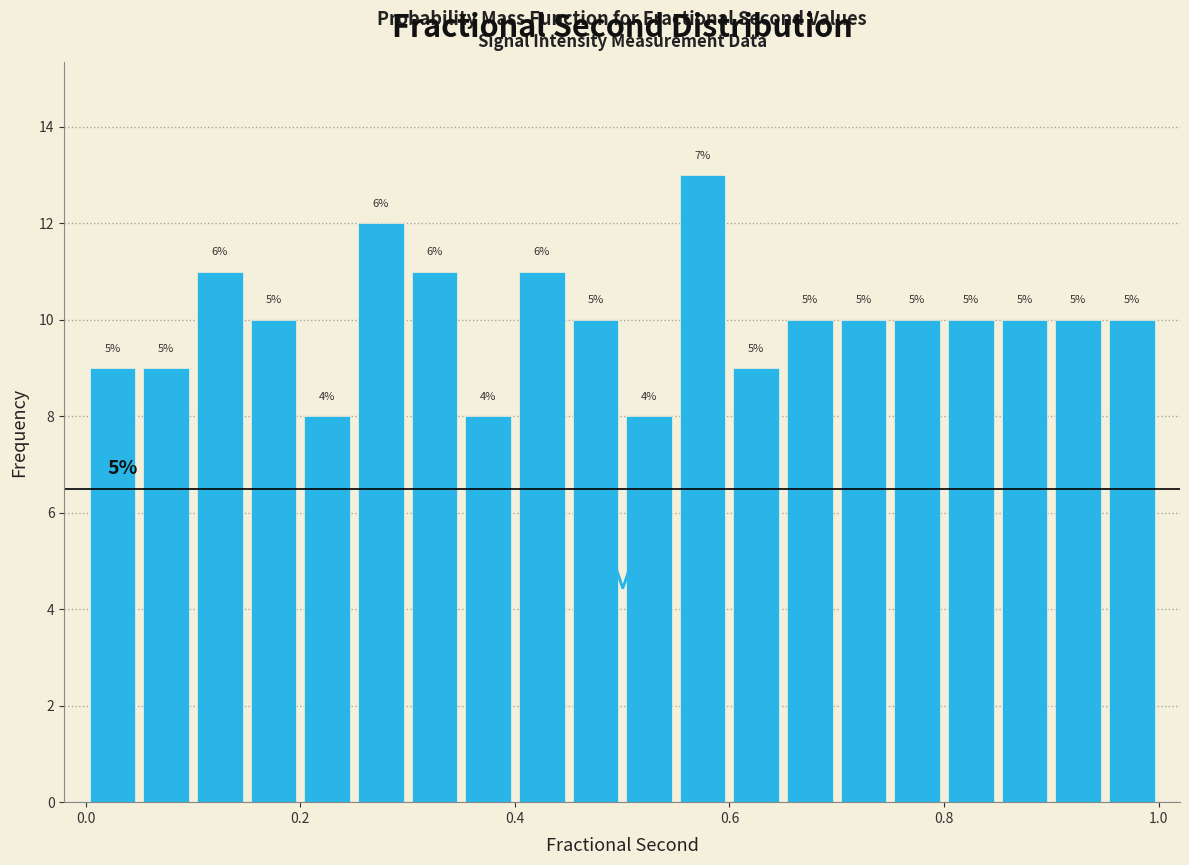

Read against the x-axis, roughly where is the centre of the tallest bar?

0.58